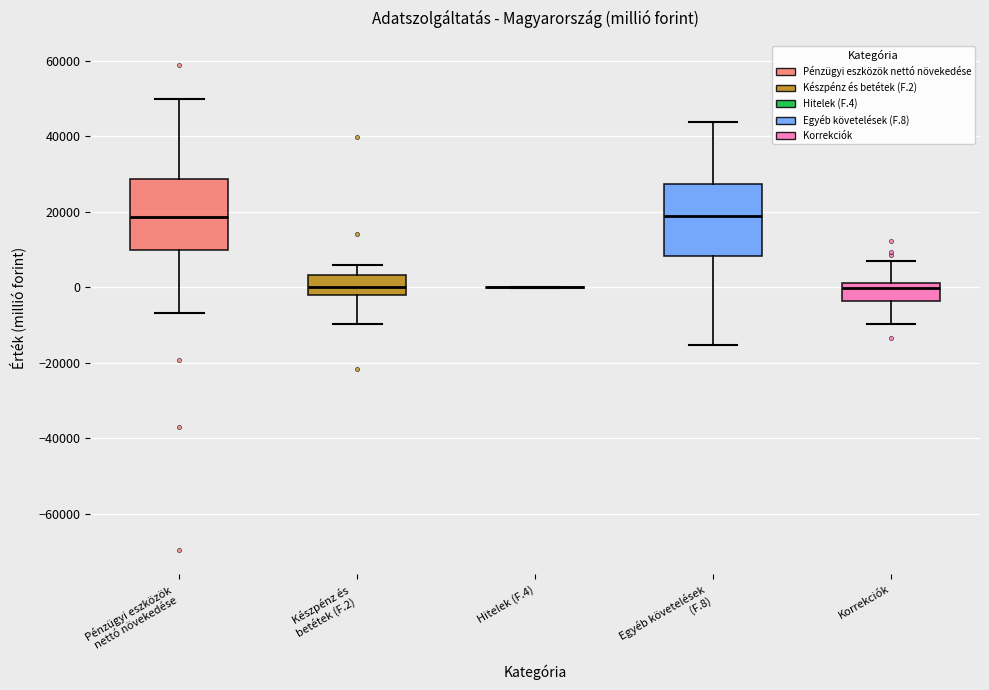

Reading left to right, transcribe this box plot: for each box, give where its median line is, the range the box spans, and where its two whiskers end, as read against the y-axis. The values are not printed on the chart, so give them approximately, as read against the axis.

Pénzügyi eszközök nettó növekedése: median 18000, box 10000 to 28000, whiskers -6000 to 50000
Készpénz és betétek (F.2): median 0, box -2000 to 4000, whiskers -10000 to 6000
Hitelek (F.4): box collapsed to a line at 0, whiskers 0 to 0
Egyéb követelések (F.8): median 18000, box 8000 to 28000, whiskers -16000 to 44000
Korrekciók: median 0, box -4000 to 2000, whiskers -10000 to 6000